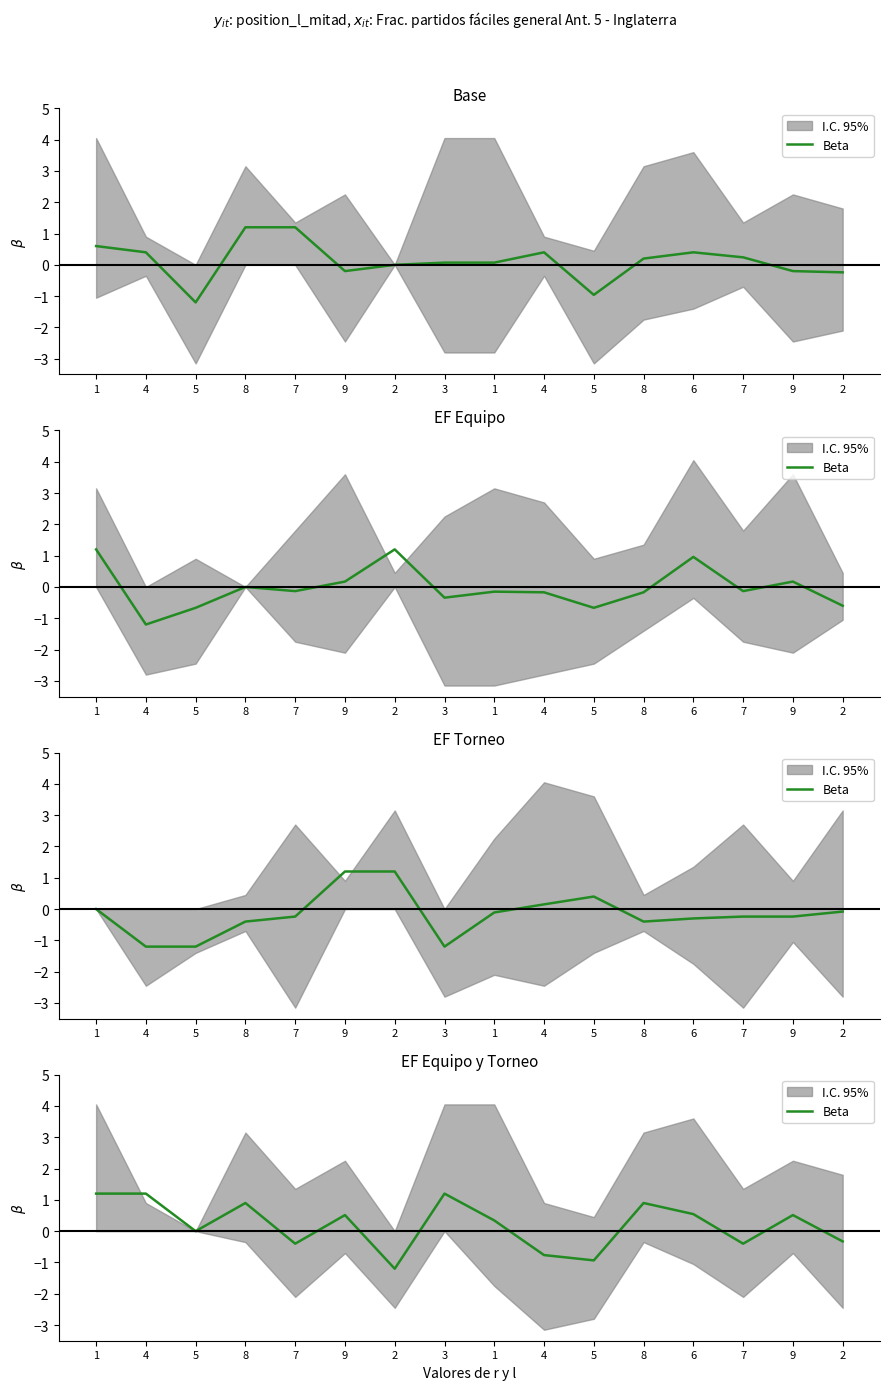

List the labels in order of value, smallest first.

2, 5, 4, 7, 7, 2, 5, 1, 9, 9, 6, 8, 8, 4, 1, 3